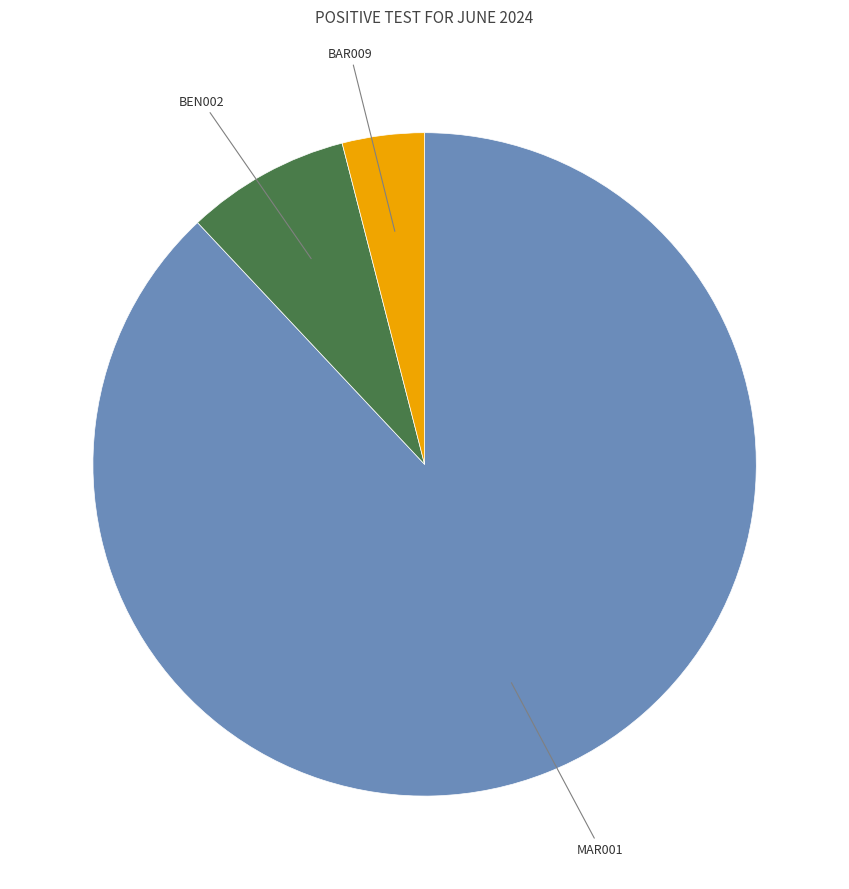

Is there a majority slice in this chart?

Yes